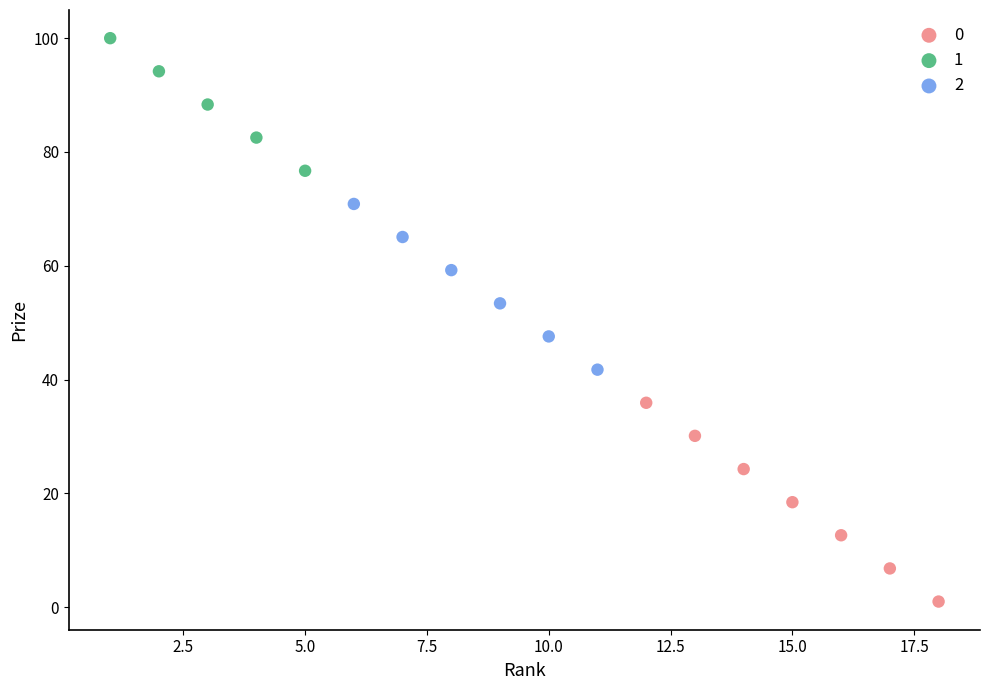

Which series reaches the maximum Y coordinate?

1